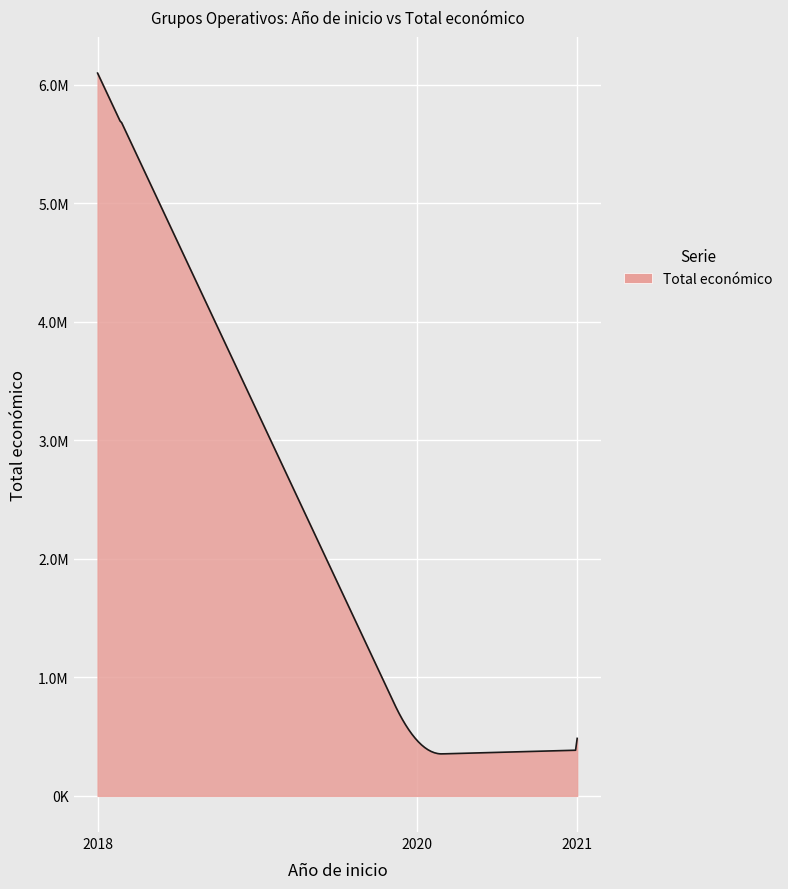

Which category has the lowest value across all series?

2020